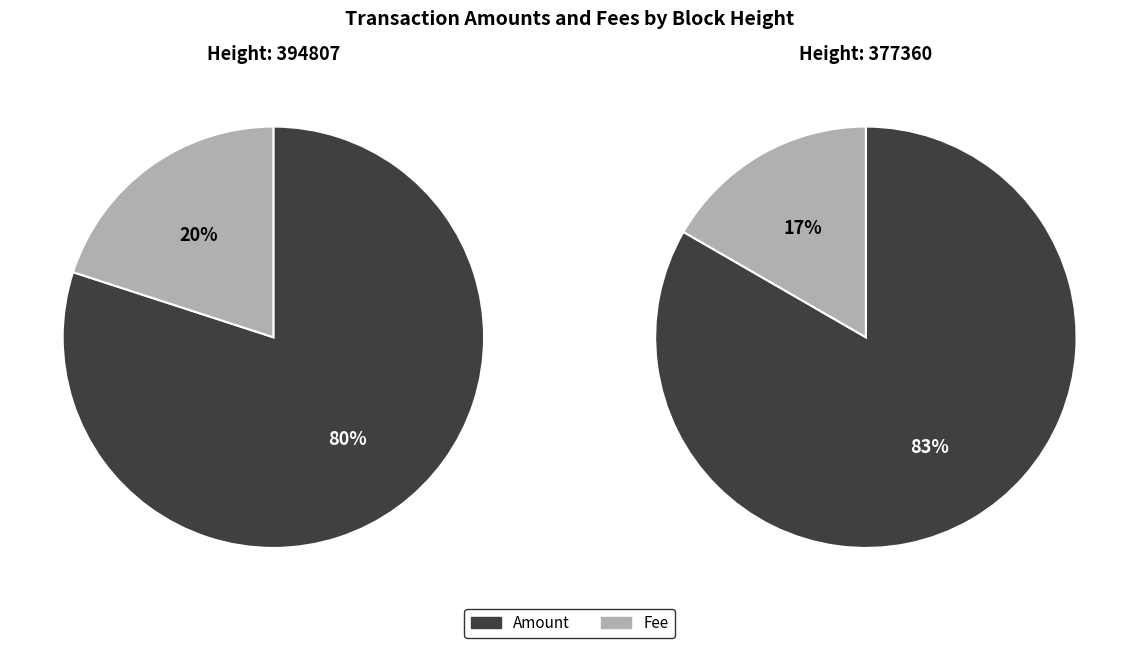

The Fee slice represents 8% of the pie. True or false?

False